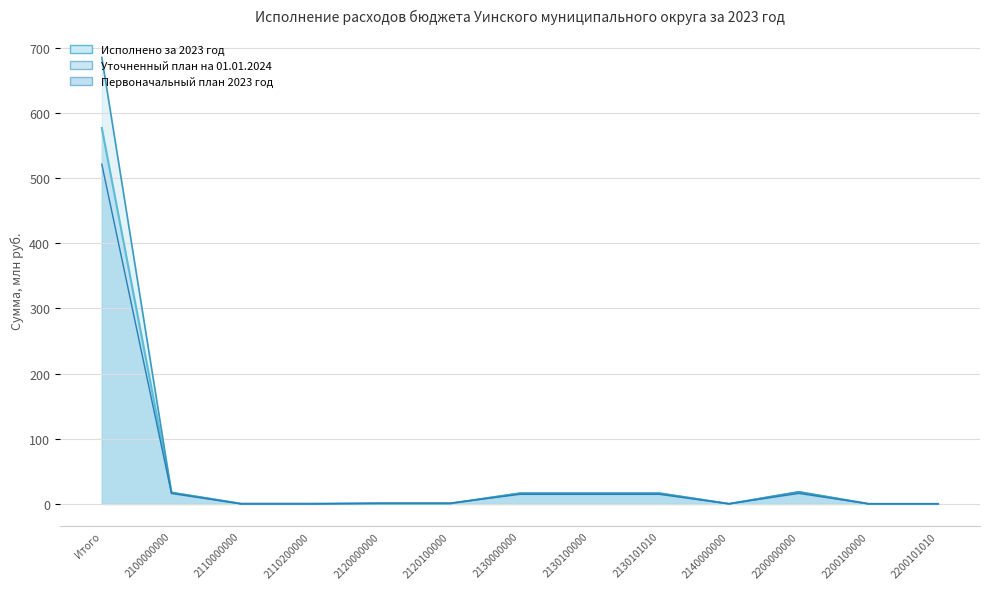

In Уточненный план на 01.01.2024, how many points are higher than both neighbors (excluding endpoints)?

1